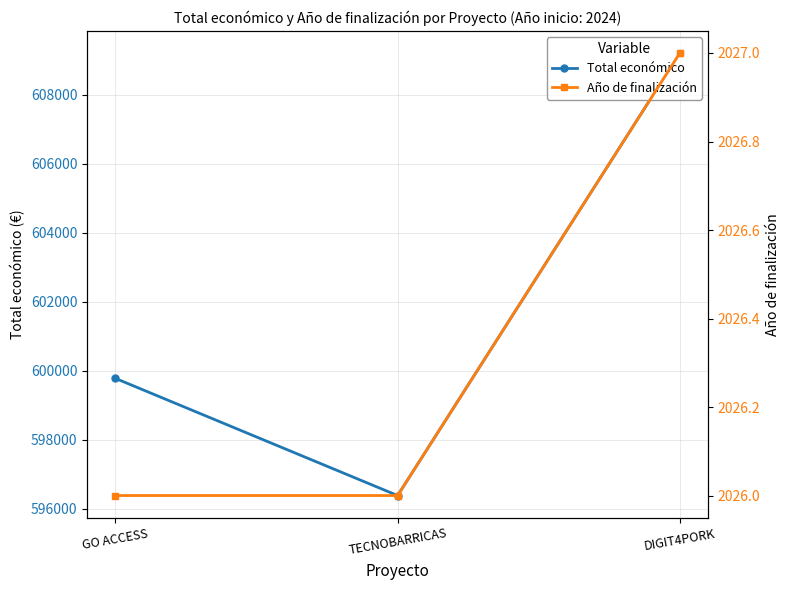

Between GO ACCESS and TECNOBARRICAS, which series saw the biggest shift?

Total económico